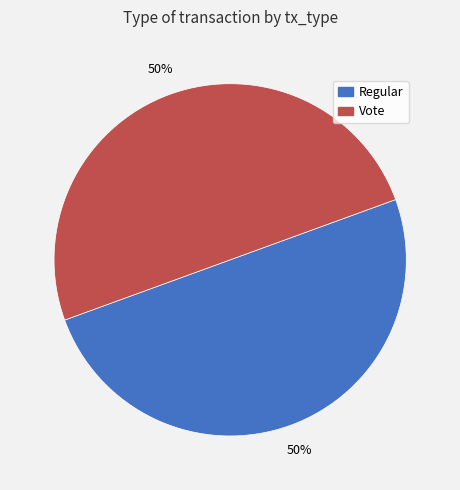

To the nearest percent, what is the combined percentage of Regular and Vote?

100%